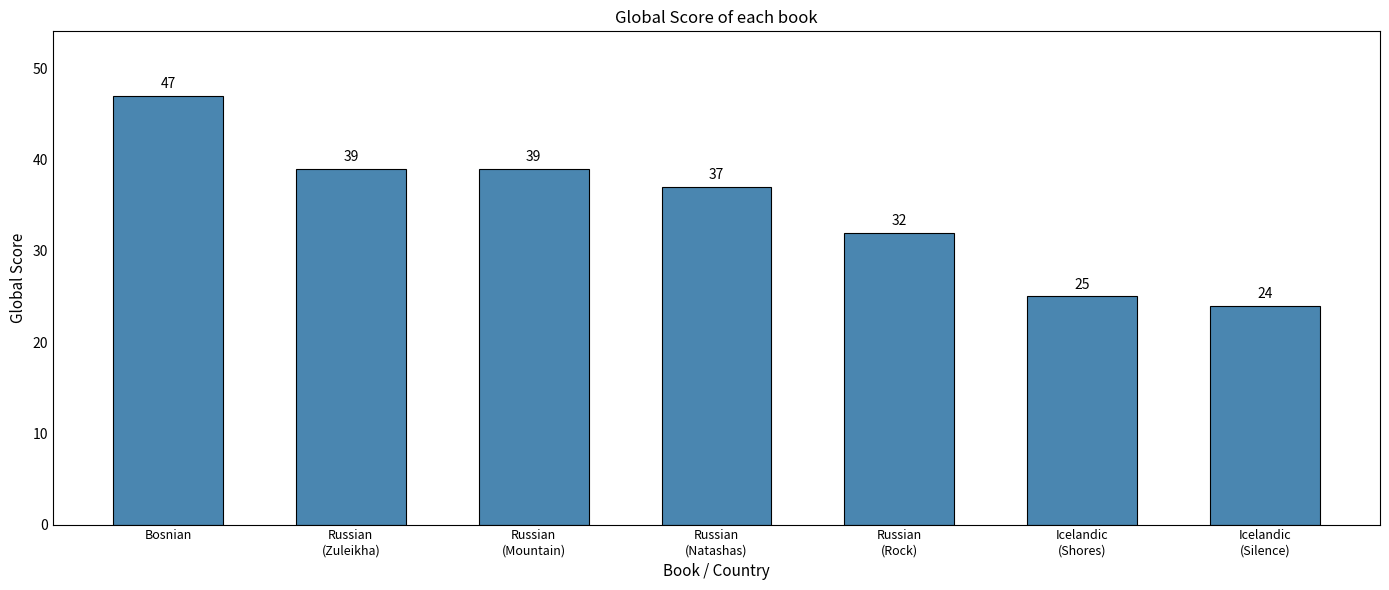

What is the ratio of the value at Bosnian to the value at Russian
(Rock)?

1.5